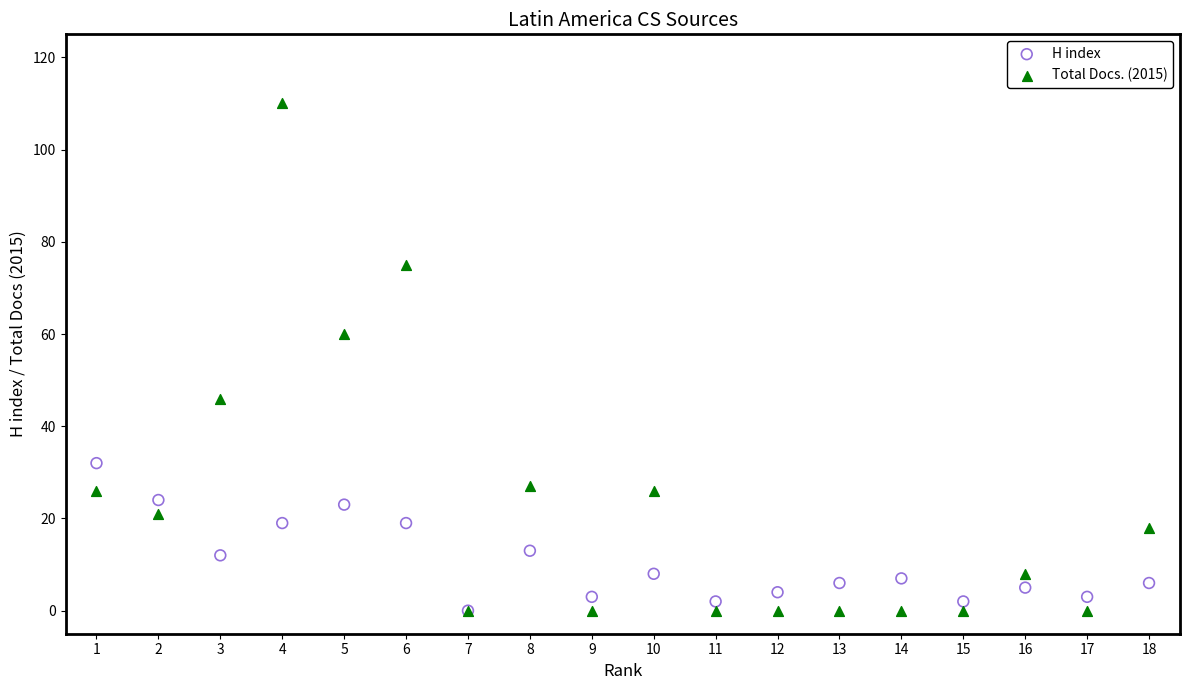

Across all series, what Y value is closest to 55?

60